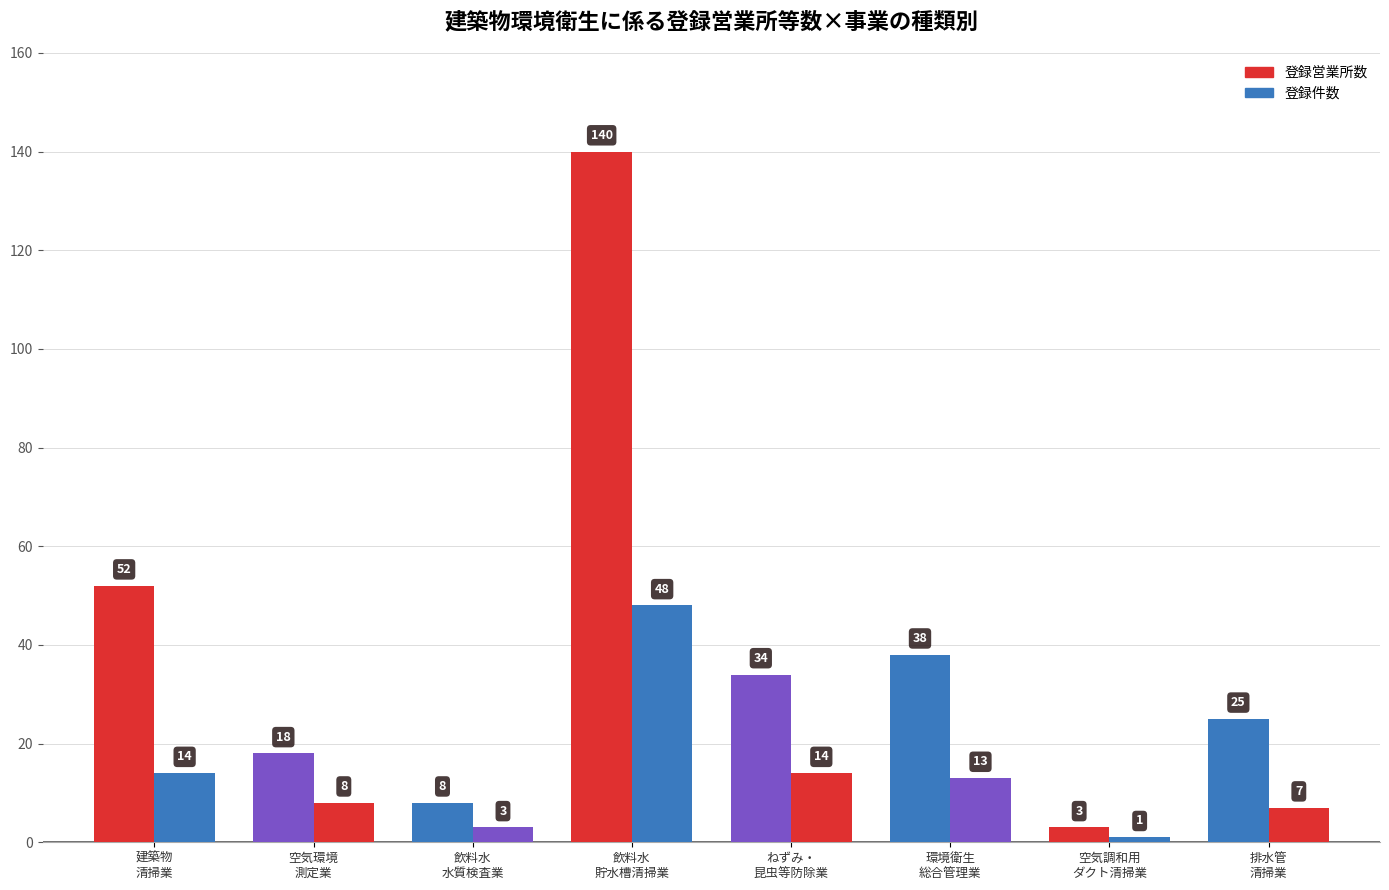

What value does the 登録件数 series have at 建築物飲料水貯水槽清掃業, to the nearest 5?

50